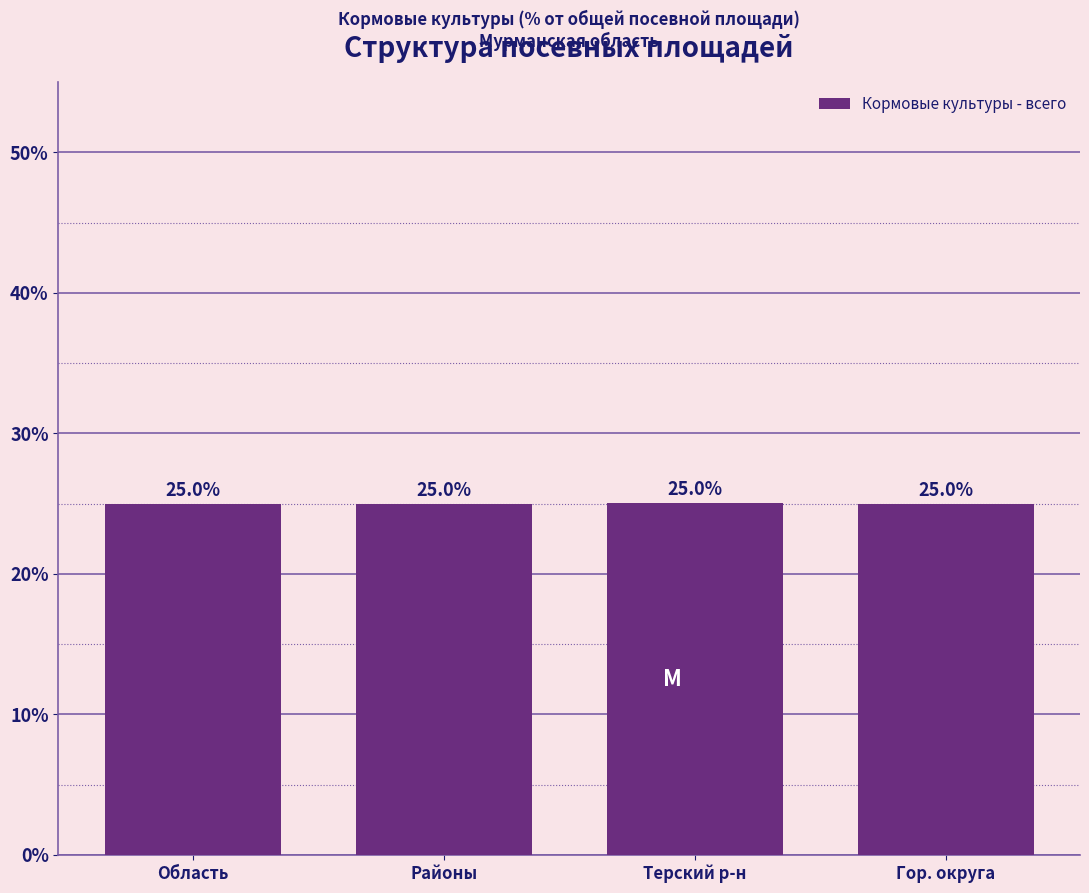

Reading left to right, list all the values displayed in this chart.

Область=25.0	Районы=25.0	Терский р-н=25.0	Гор. округа=25.0